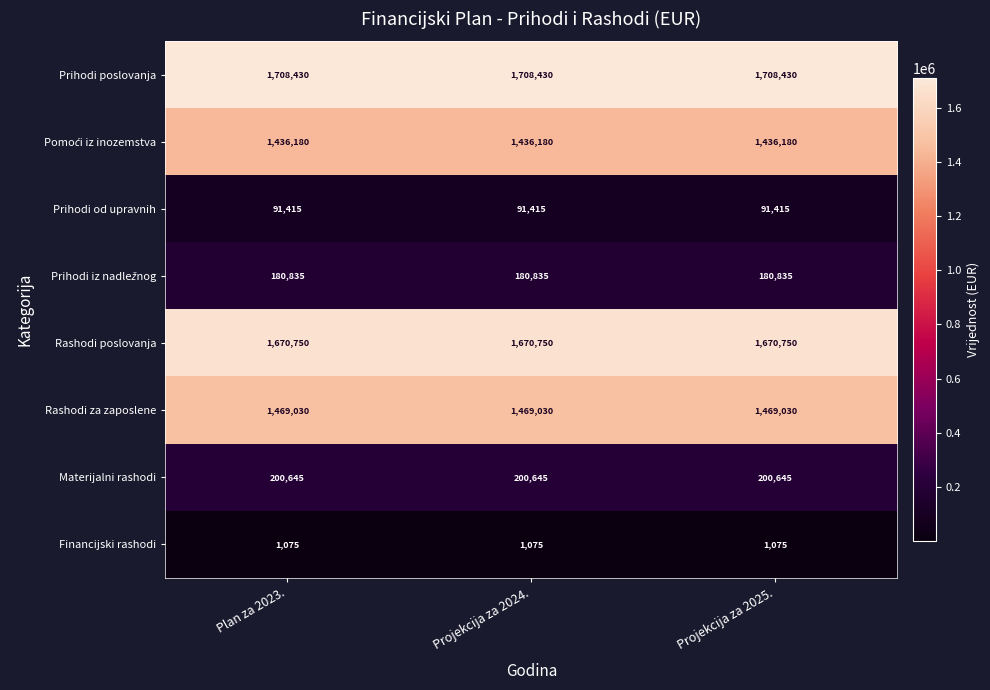

What is the greatest value displayed?

1708430